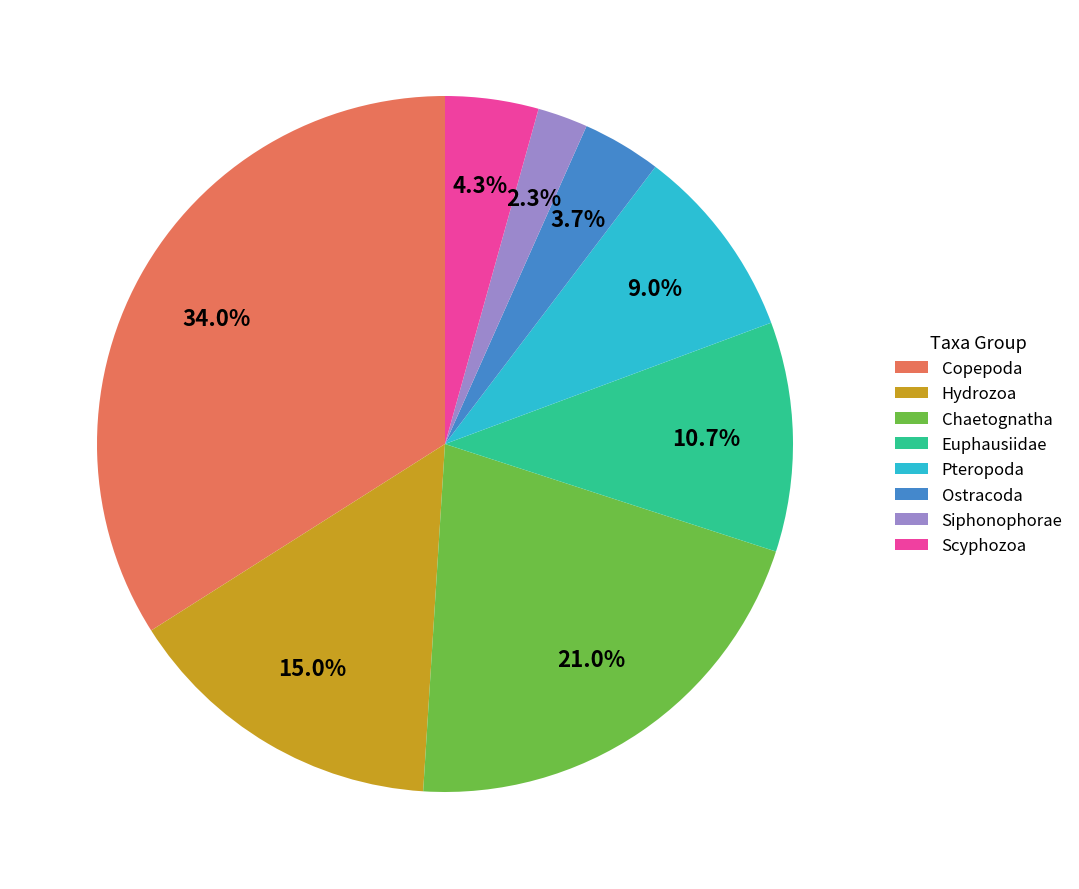

Which slice is the largest?

Copepoda